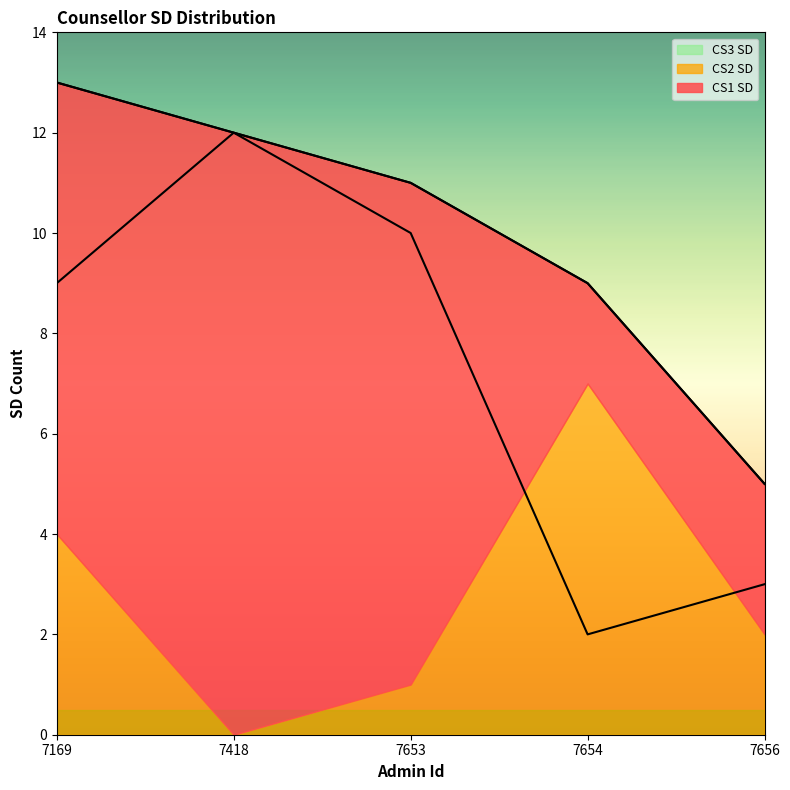

What is the total value across all series at 7169?

13